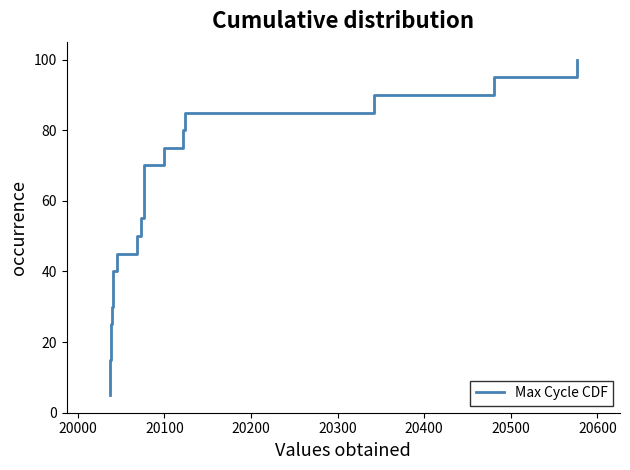

The chart shows a value of 40.2 at 18. True or false?

False